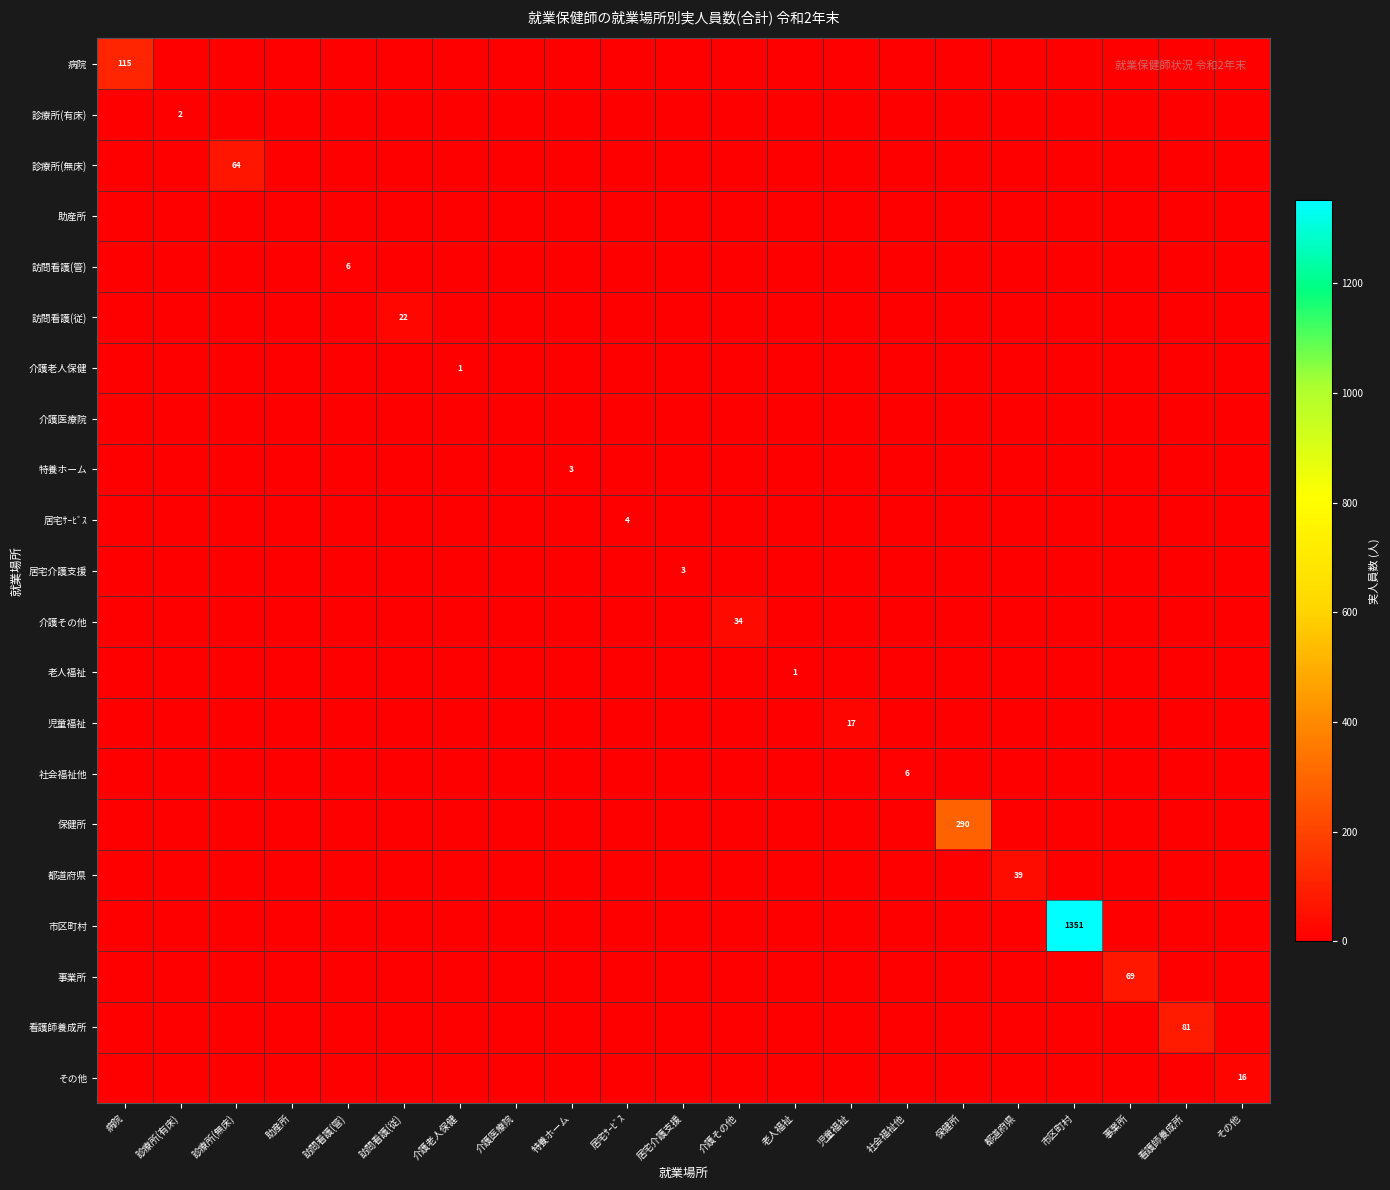

Is it true that 訪問看護(管) equals 6 at 訪問看護(管)?

True